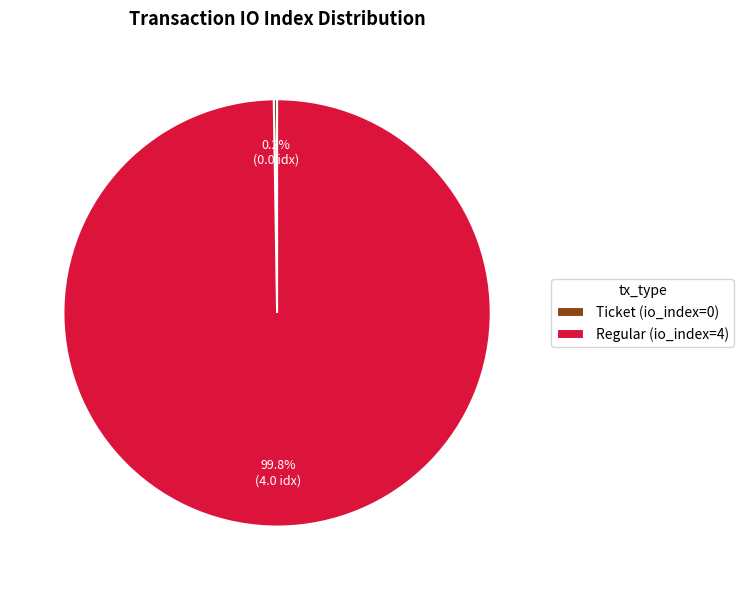

Which slice represents more than half of the pie?

Regular